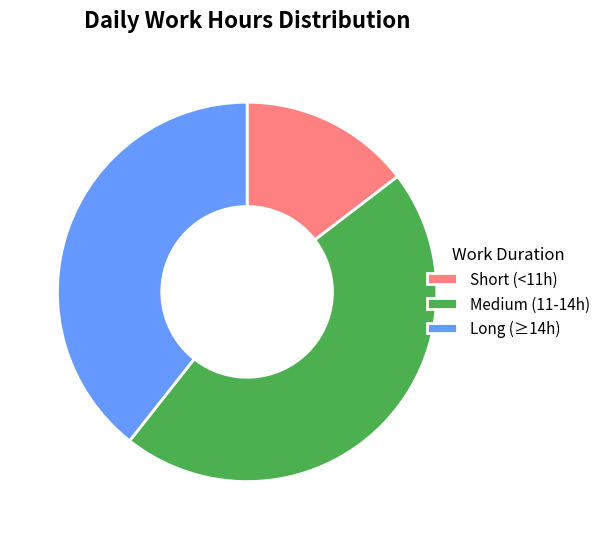

Between Short (<11h) and Long (≥14h), which is larger?

Long (≥14h)